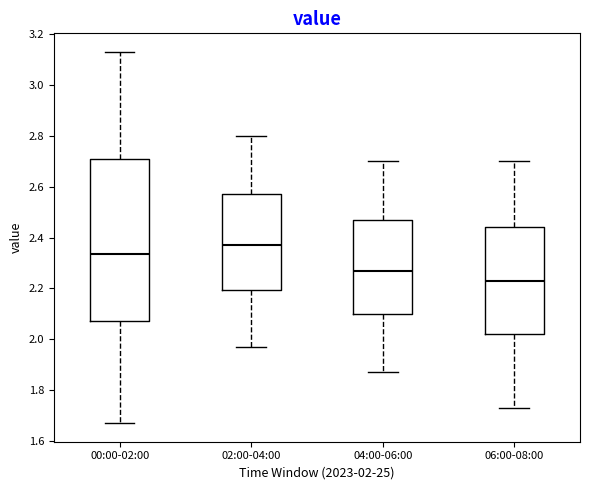

Comparing the boxes themselves (not the whiskers), which one is the tallest?

00:00-02:00